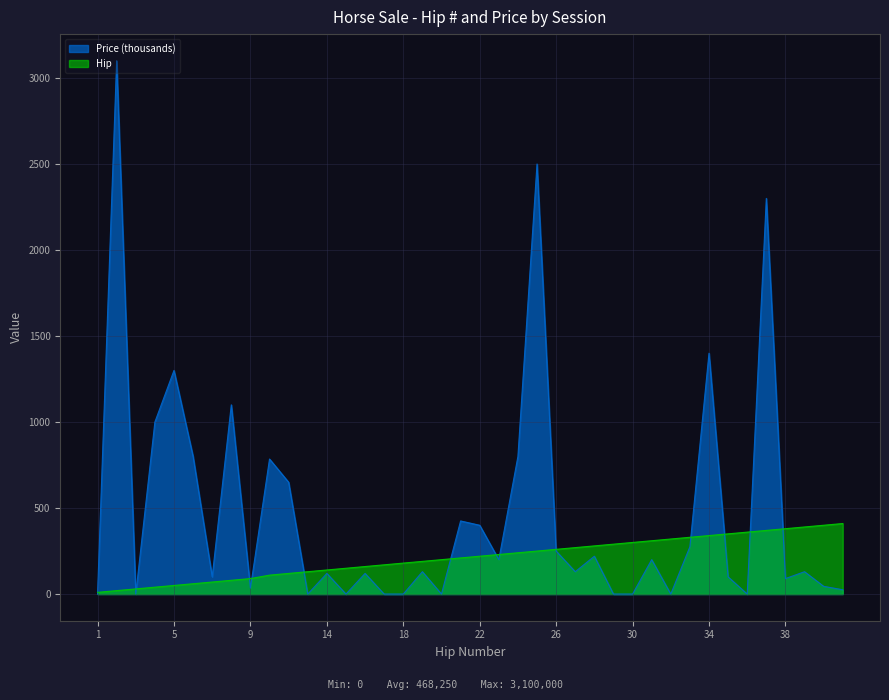

At which category is the sum across all series the highest?

2